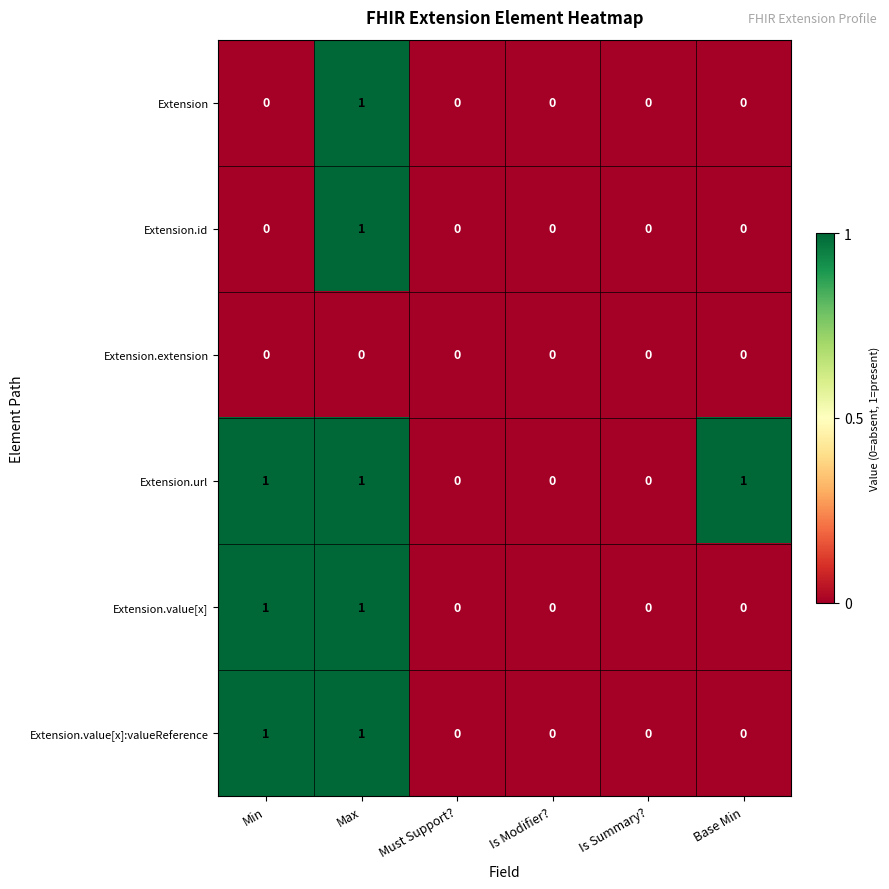

The Extension.id series shows -1 at Base Min. True or false?

False